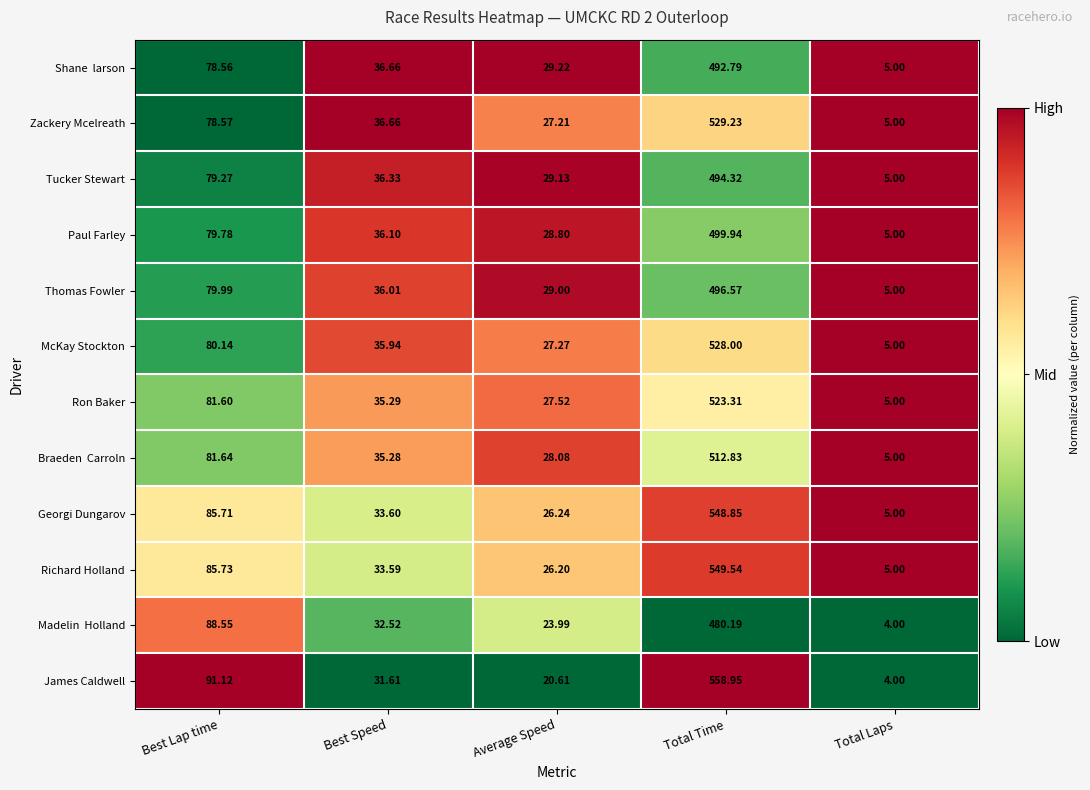

Which series changed the most between Best Lap time and Average Speed?

James Caldwell